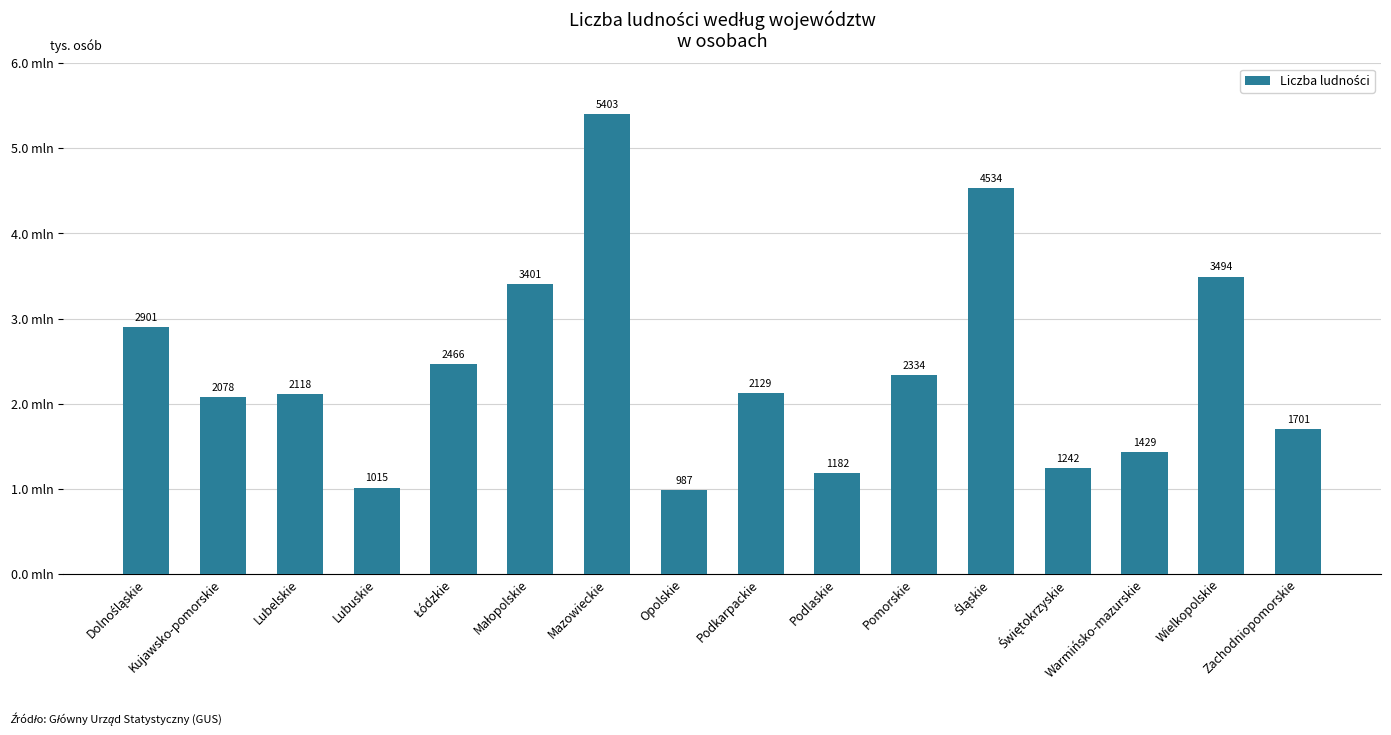

What is the change in value from Małopolskie to Podlaskie?

-2219044